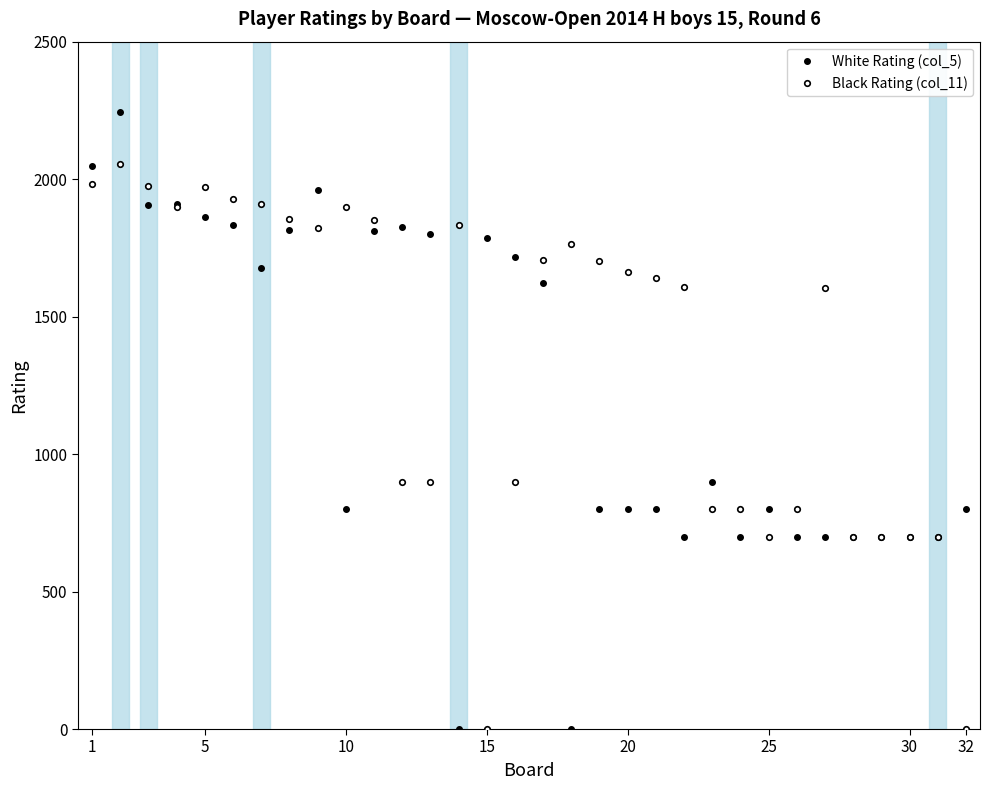

How many data points in White Rating (col_5) are less than 900?

16